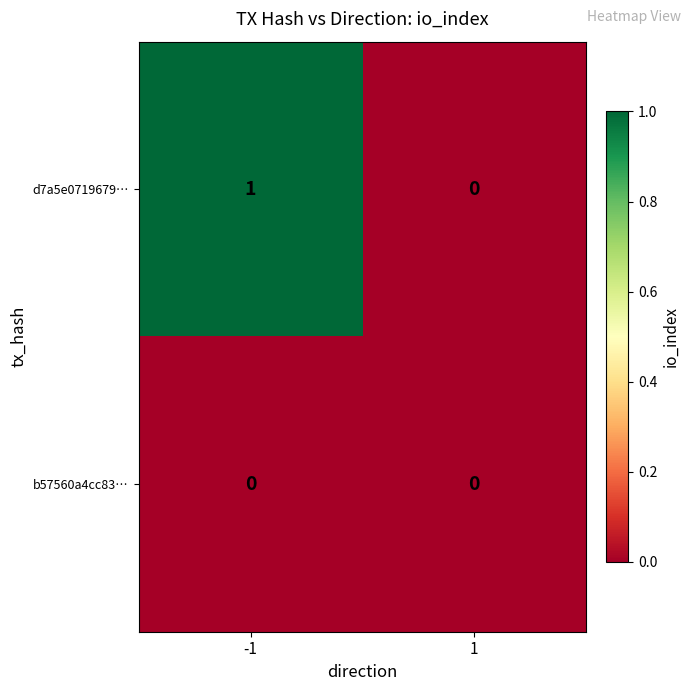

Is it true that d7a5e0719679… equals 0 at 1?

True